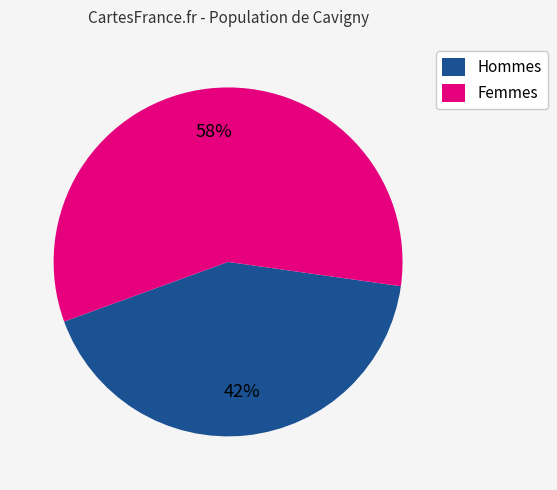

Is the sum of Femmes and Hommes greater than half?

Yes